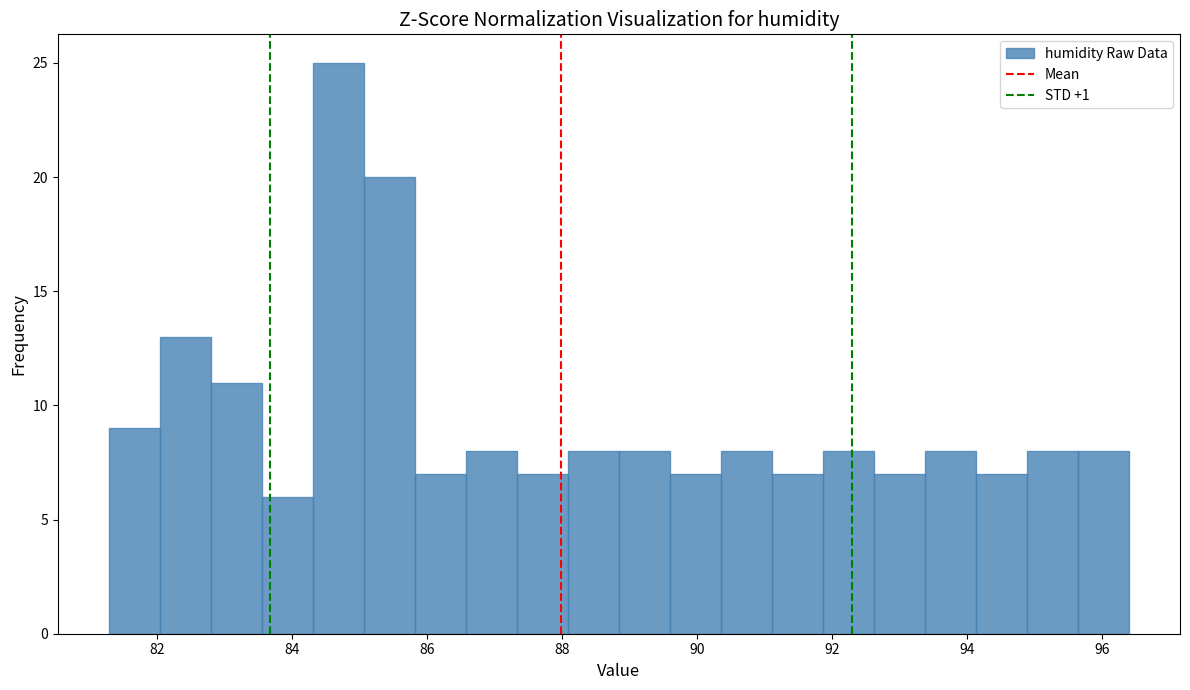

Around what value on the x-axis is the tallest bar? Give the approximate position of its centre, as read against the axis.

84.6